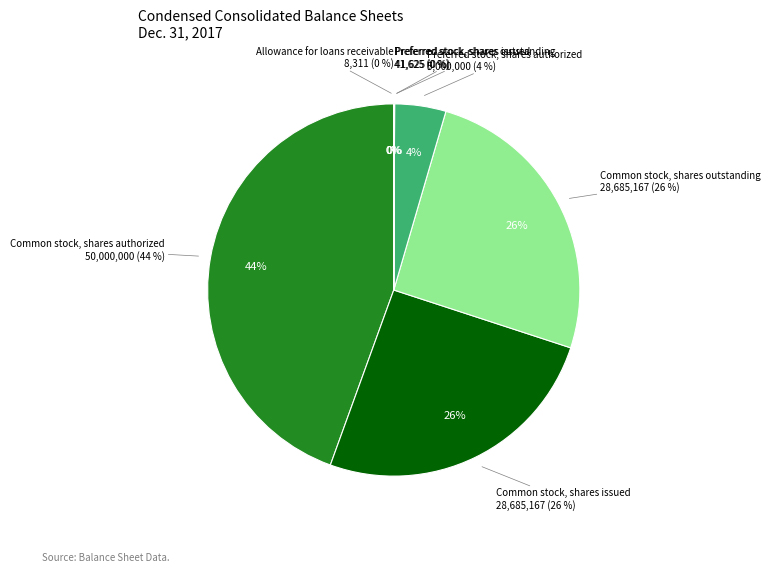

How many slices are in this pie chart?

7